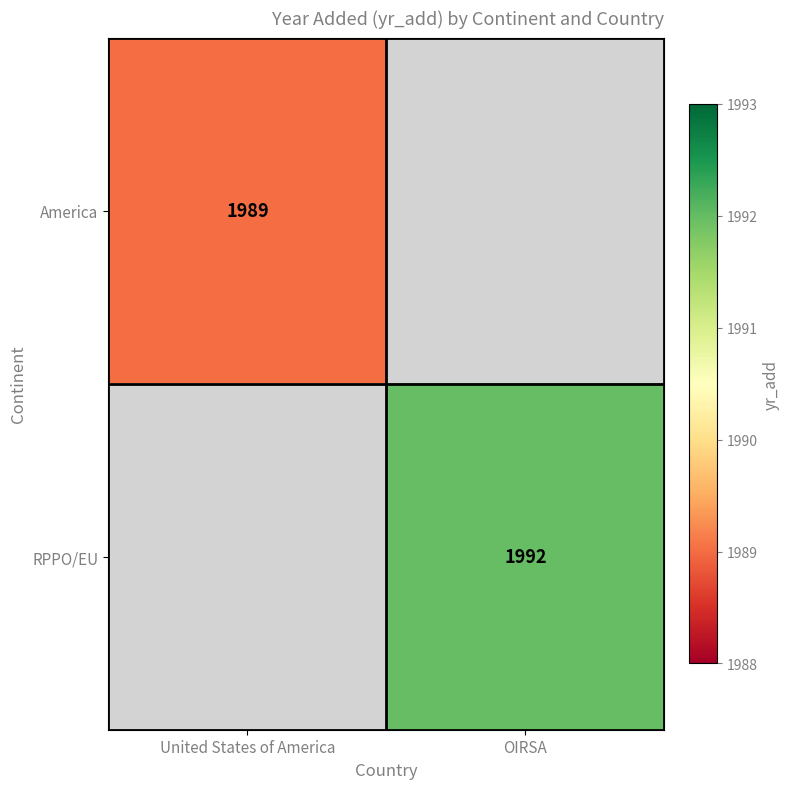

Is it true that RPPO/EU equals 1992 at OIRSA?

True